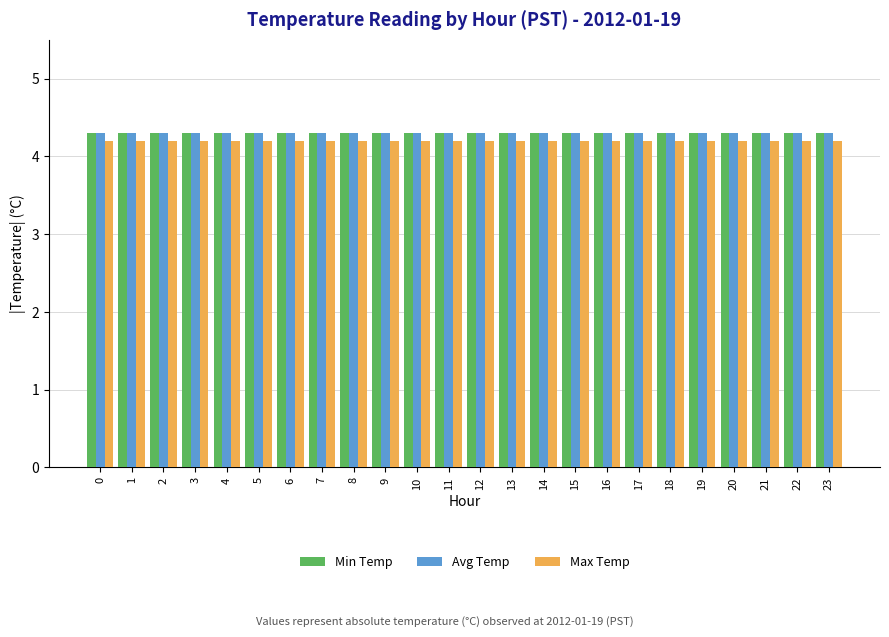

The Min Temp series shows 5.8 at 13. True or false?

False